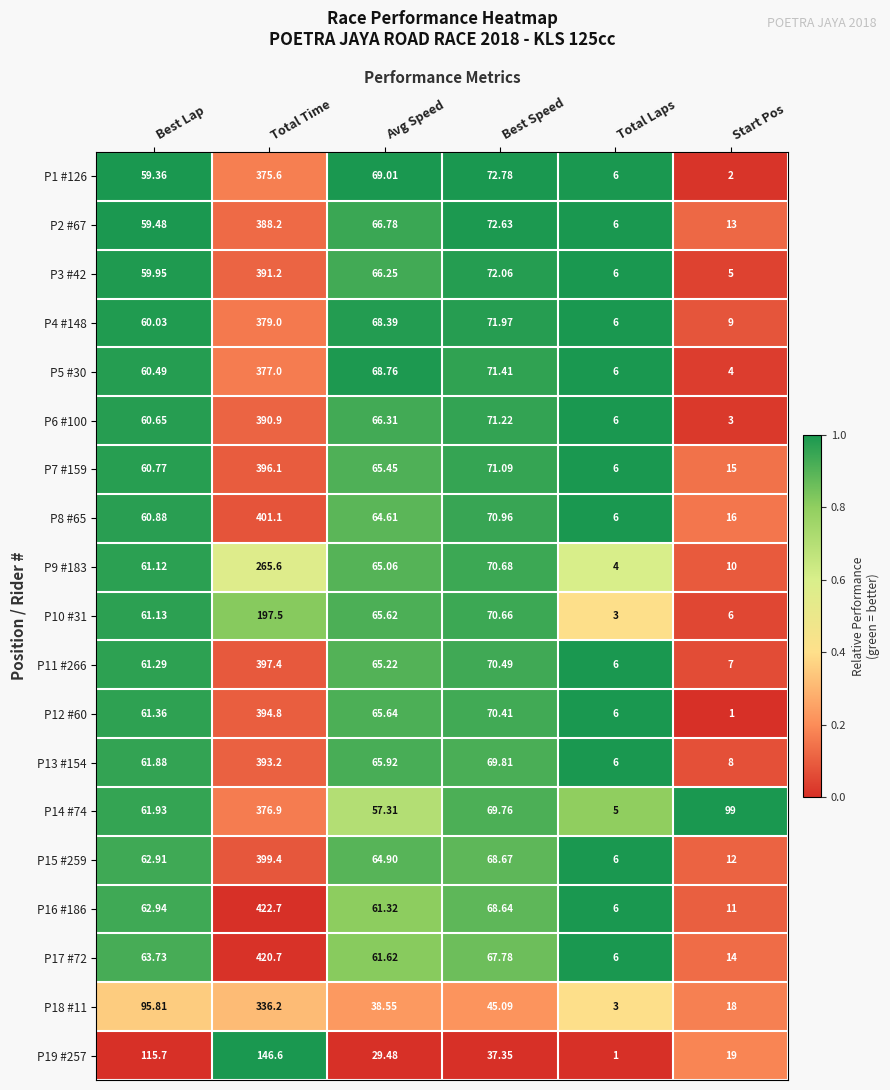

List the labels in order of P19 #257 value, smallest first.

Total Laps, Start Pos, Avg Speed, Best Speed, Best Lap, Total Time